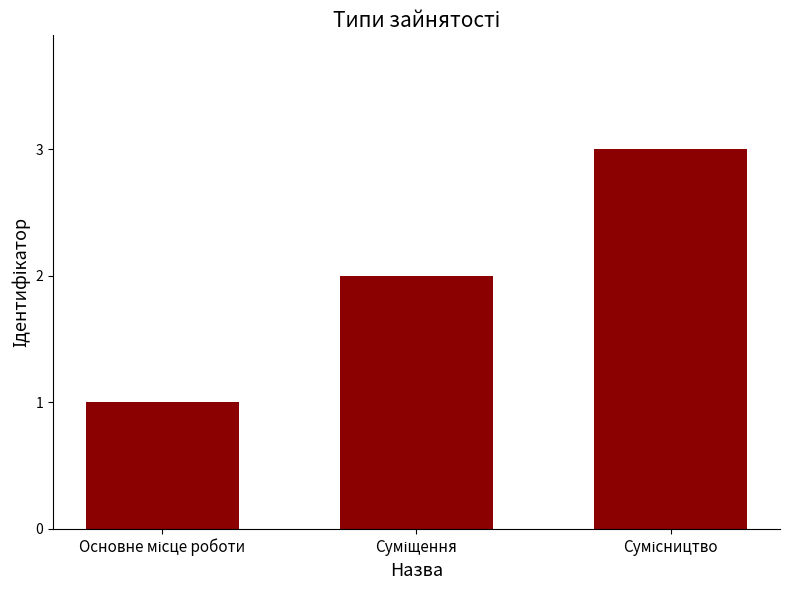

What is the sum of all values?

6